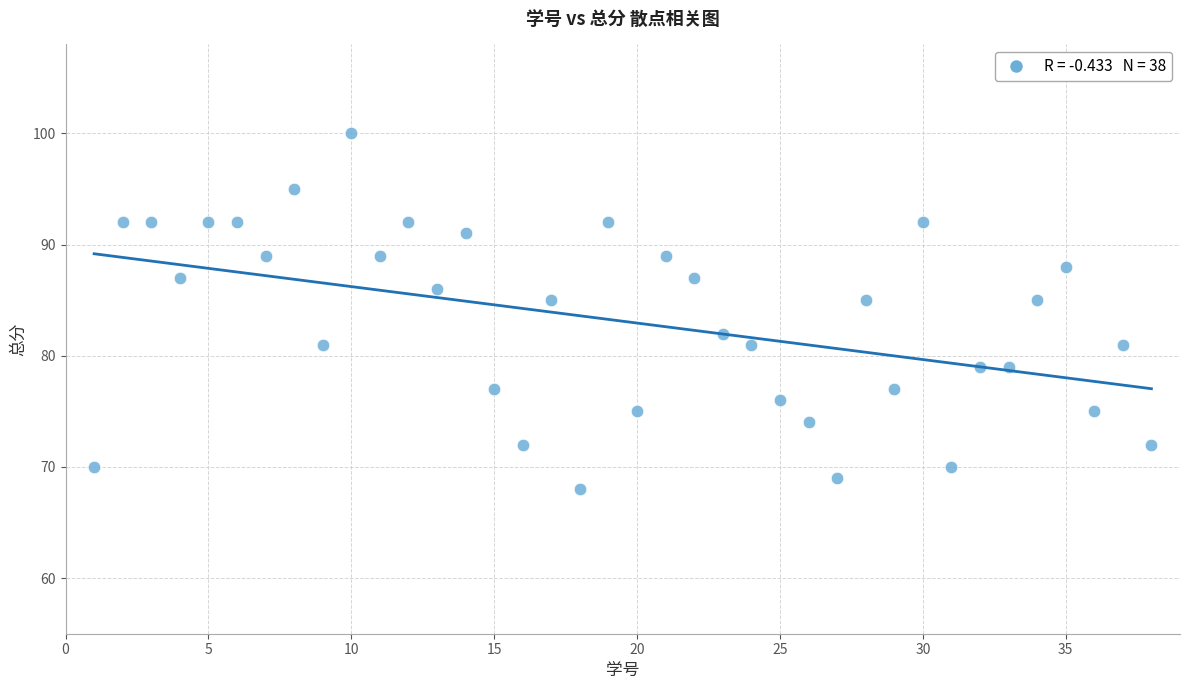

What is the range of Y values (max minus min)?

32